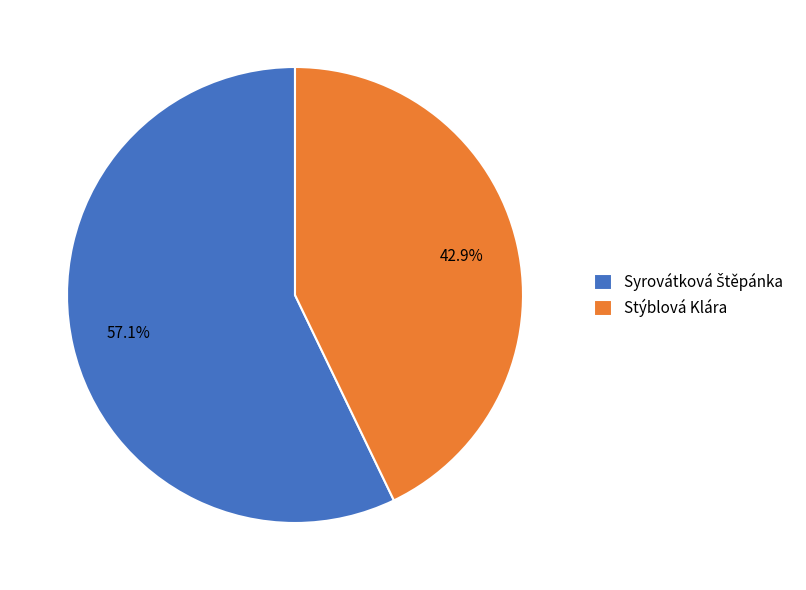

Which category has the smallest portion of the pie?

Stýblová Klára